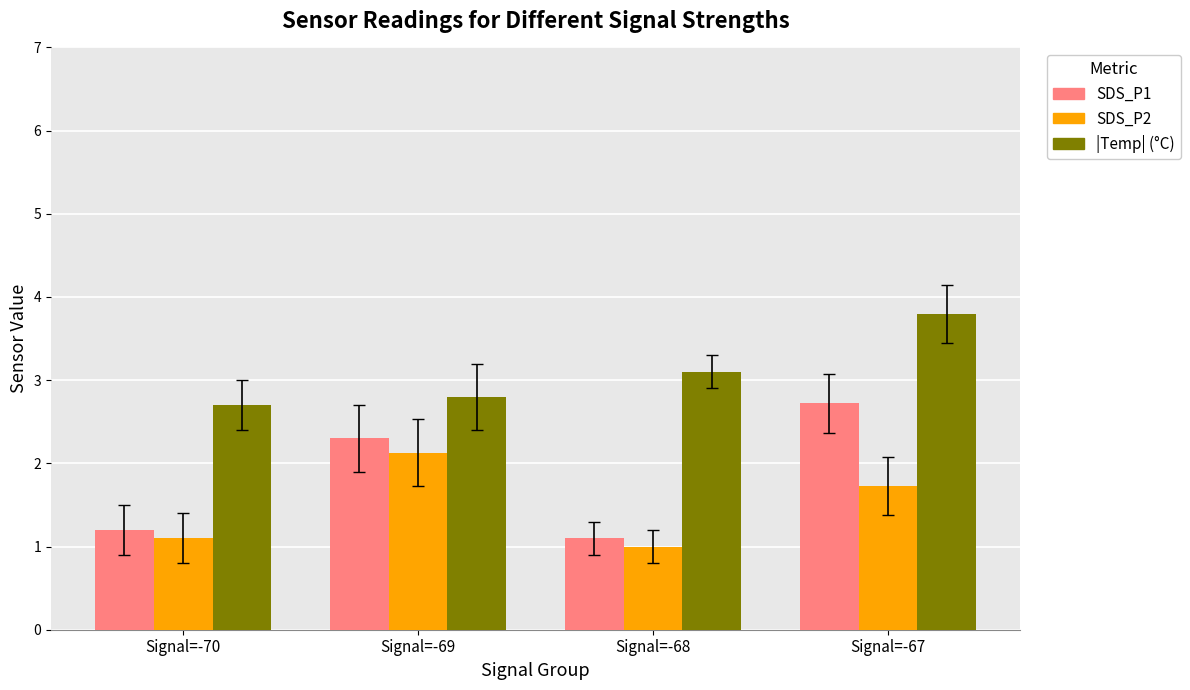

What is the total value across all series at Signal=-69?

7.2